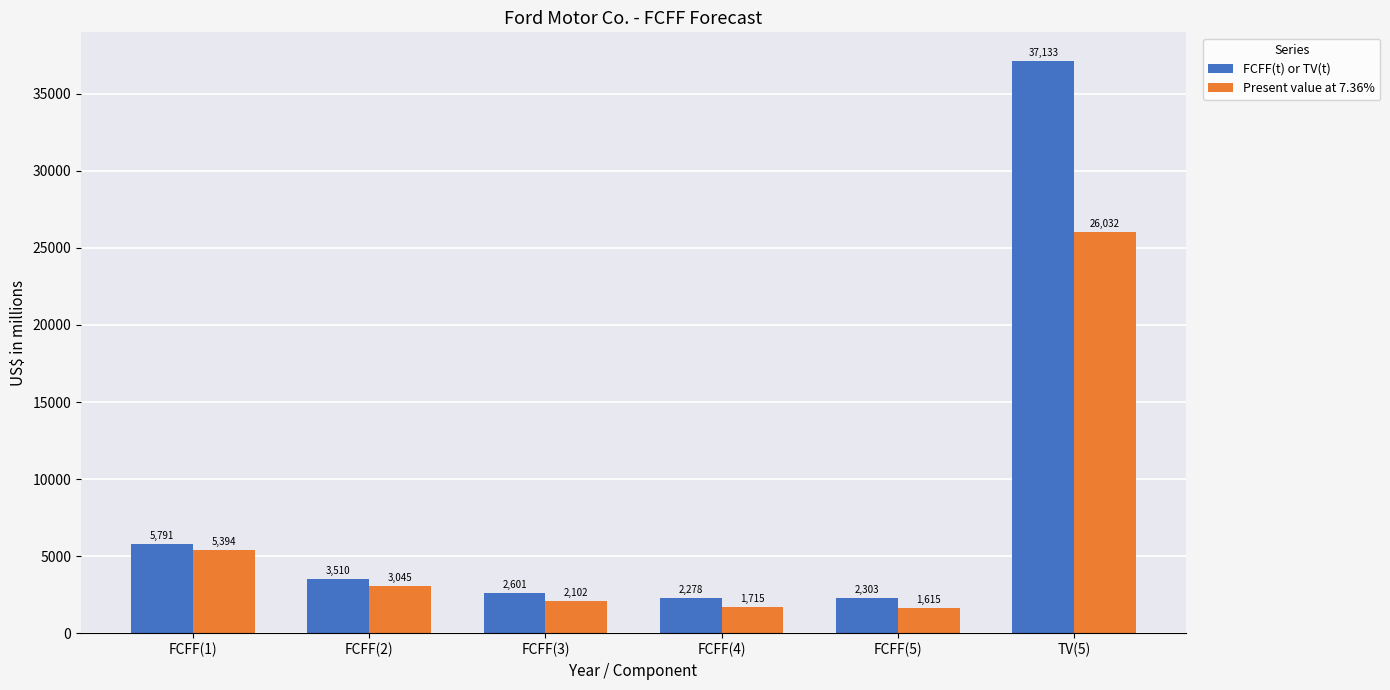

True or false: FCFF(t) or TV(t) has a value of 3510 at FCFF(2).

True